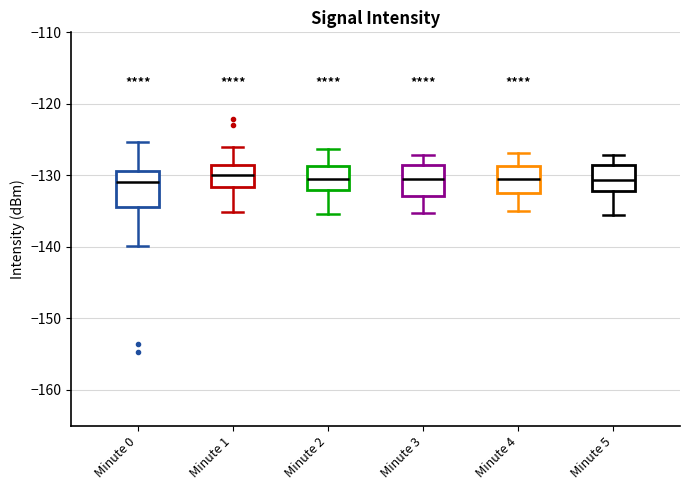

Reading left to right, transcribe this box plot: for each box, give where its median line is, the range the box spans, and where its two whiskers end, as read against the y-axis. The values are not printed on the chart, so give them approximately, as read against the axis.

Minute 0: median -131, box -134 to -129, whiskers -140 to -125
Minute 1: median -130, box -132 to -129, whiskers -135 to -126
Minute 2: median -130, box -132 to -129, whiskers -135 to -126
Minute 3: median -130, box -133 to -129, whiskers -135 to -127
Minute 4: median -130, box -132 to -129, whiskers -135 to -127
Minute 5: median -131, box -132 to -128, whiskers -136 to -127